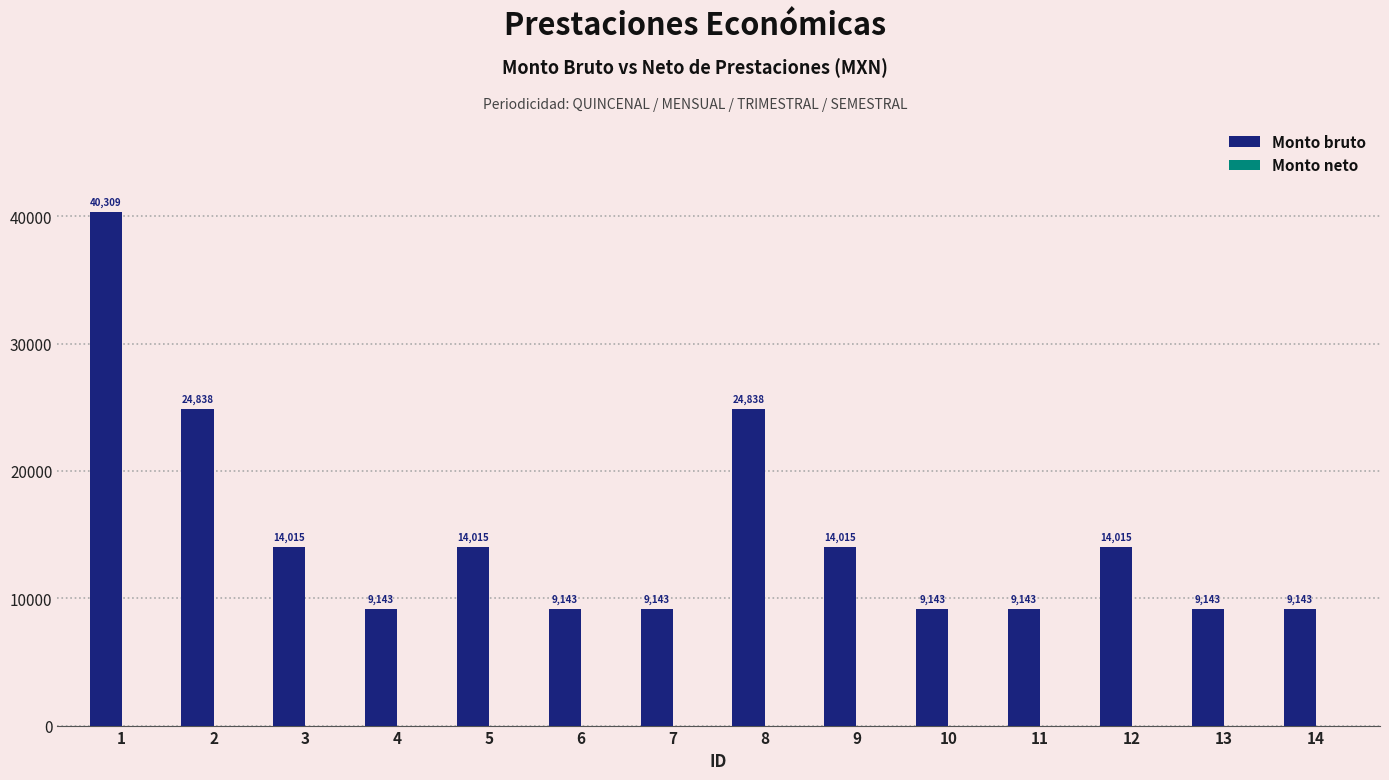

How many bars are there in total?

14